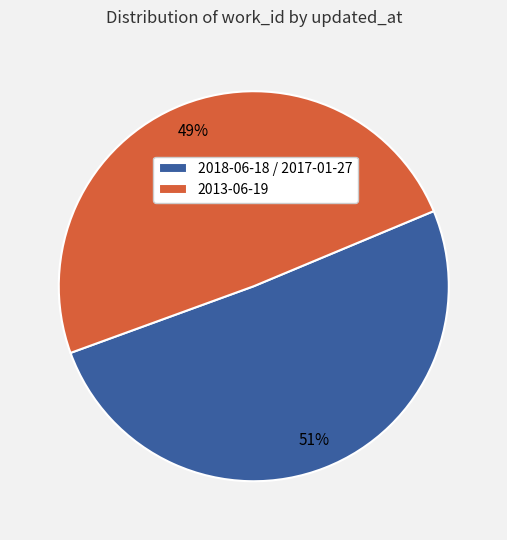

Between 2018-06-18 / 2017-01-27 and 2013-06-19, which is larger?

2018-06-18 / 2017-01-27